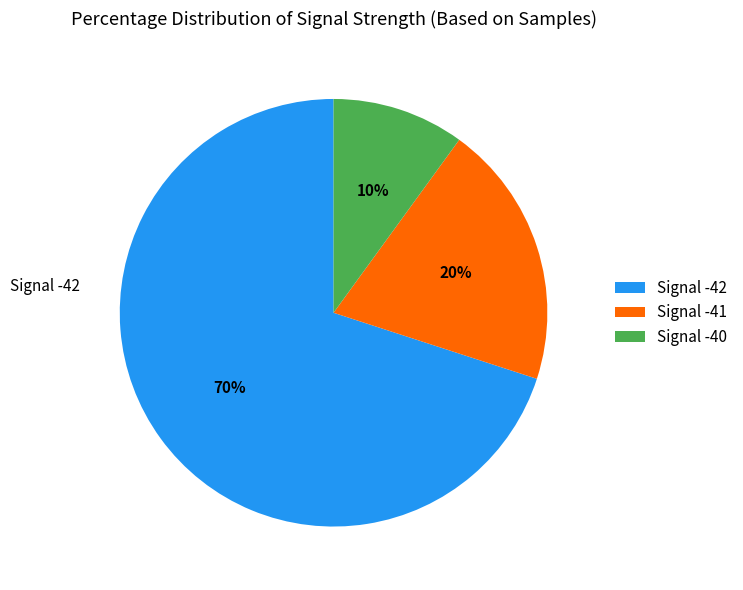

Combined, do Signal -41 and Signal -42 account for over 50%?

Yes